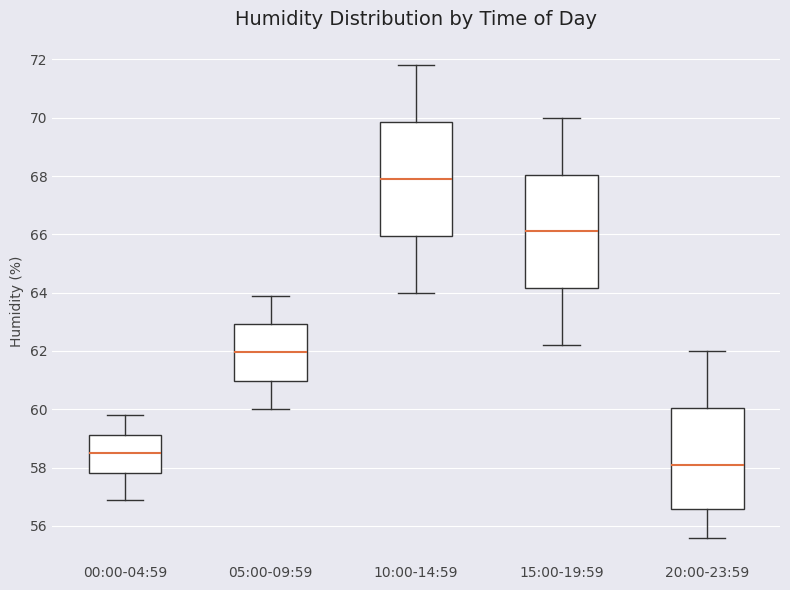

Where is the lower edge of the box for 10:00-14:59 on the y-axis? The values are not printed on the chart, so give them approximately, as read against the axis.

66.0